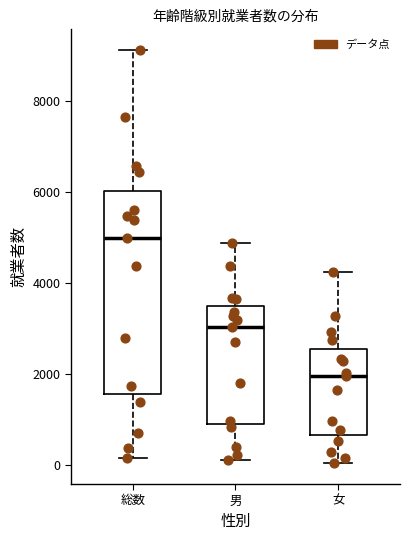

Which box has the highest median line?

総数